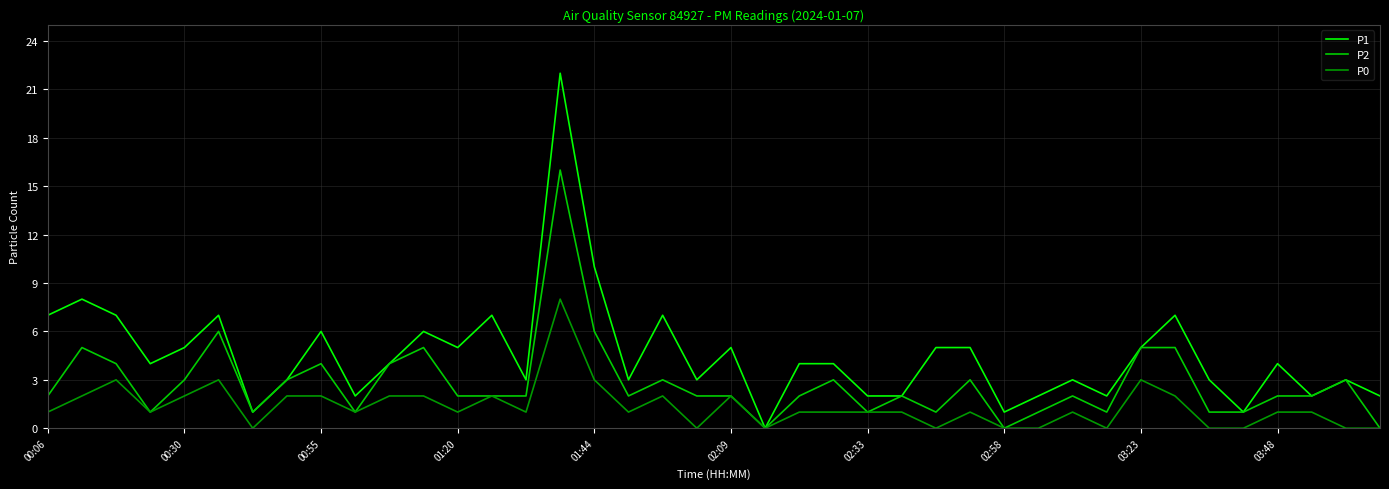

List the series in order of their overall mean, highest first.

P1, P2, P0